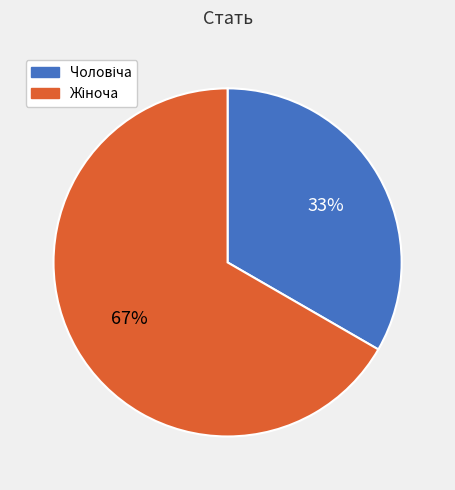

To the nearest percent, what is the average slice percentage?

50%